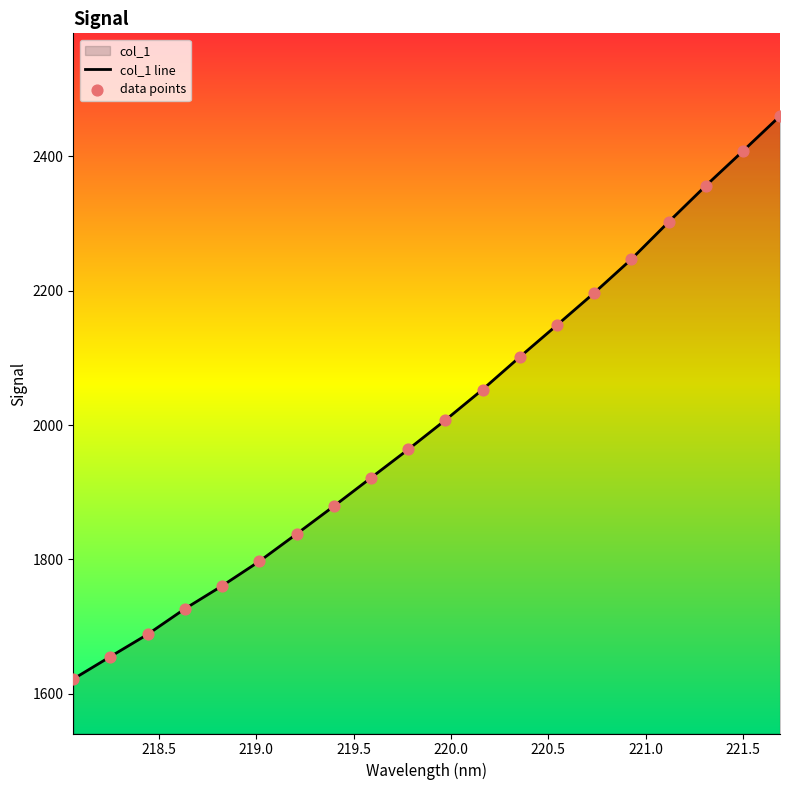

What is the change in value from 219.589 to 221.1174?

+380.5